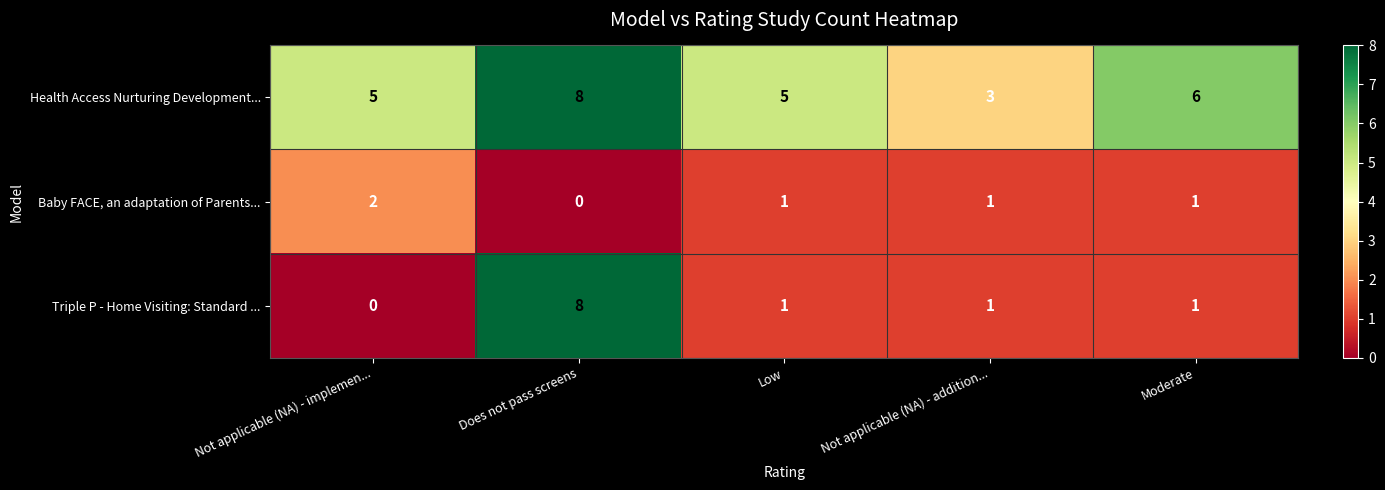

Which series changed the most between Not applicable (NA) - addition... and Moderate?

Health Access Nurturing Development...